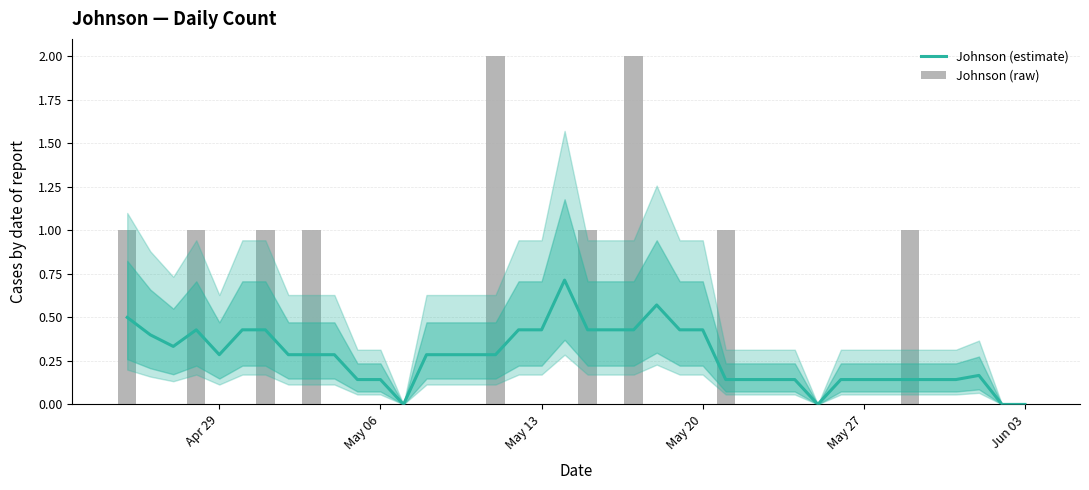

At how many categories does at least one series exceed 0?

36